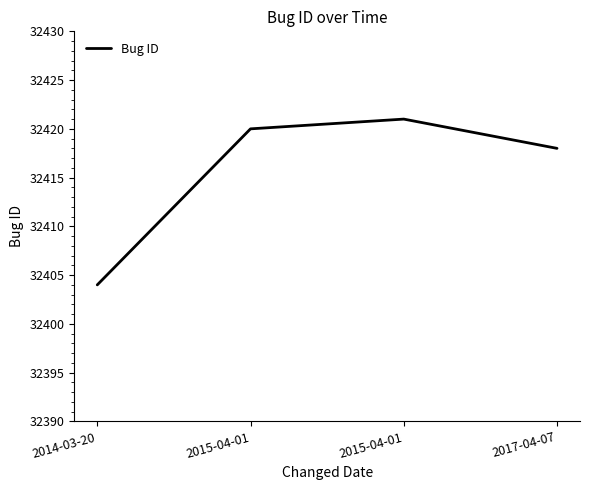

Does the chart have visible grid lines?

No